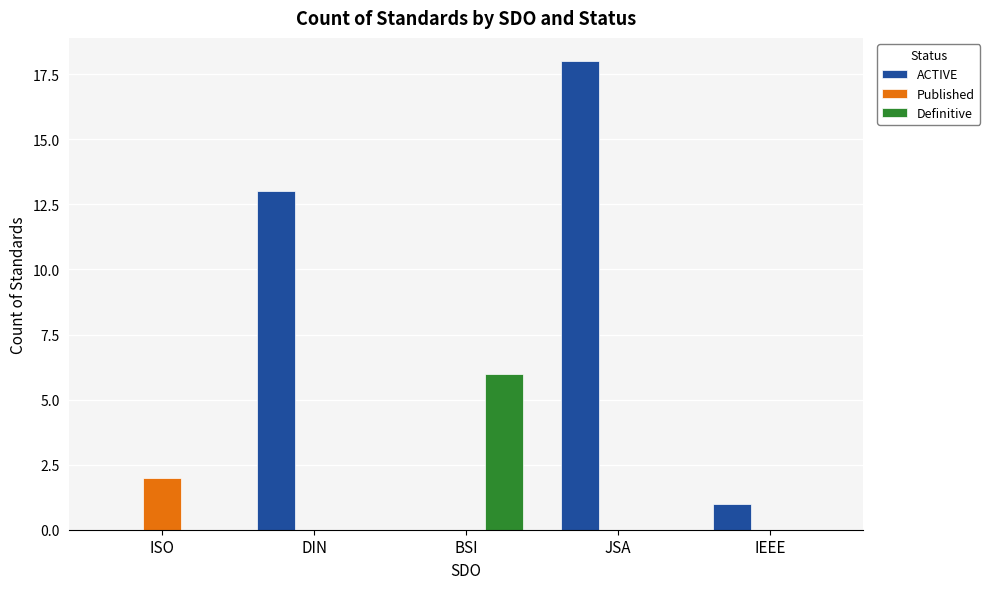

How many data points does each series have?

5